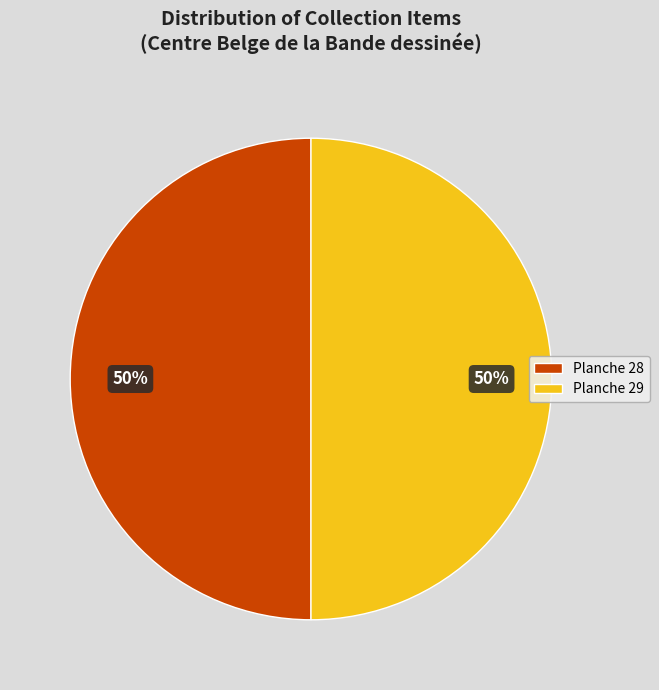

Approximately how many times larger is the value at Planche 28 compared to Planche 29?

1.0